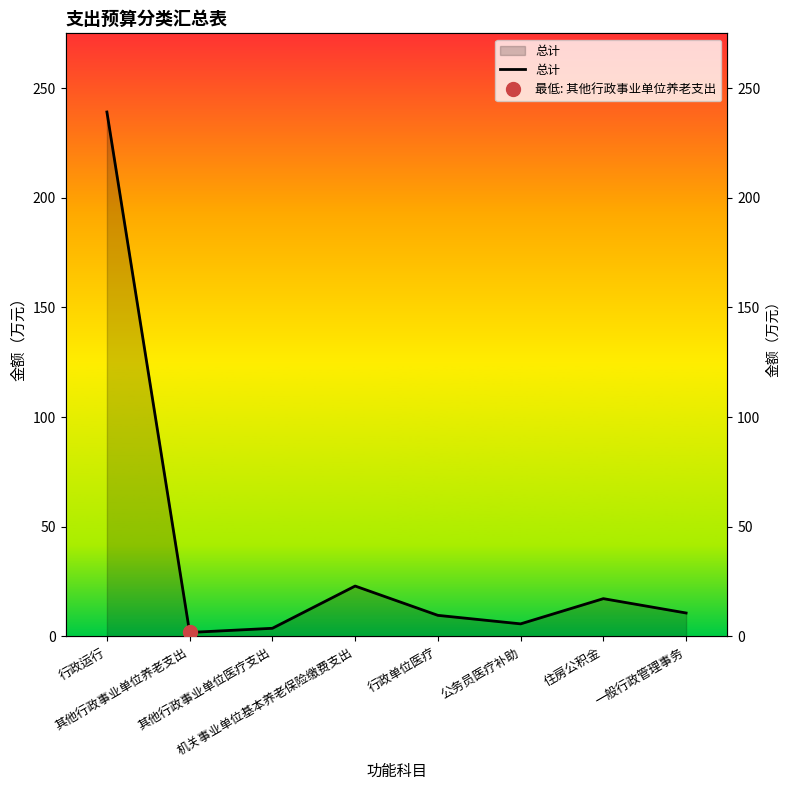

What is the difference between the maximum and minimum values?

237.2